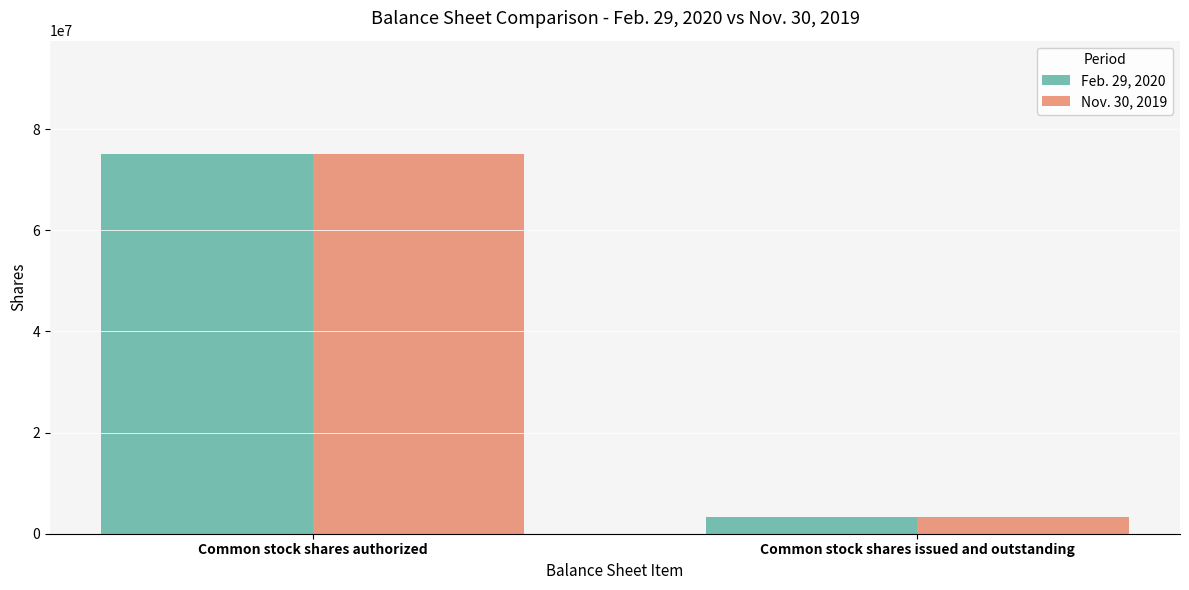

Reading left to right, list all the values displayed in this chart.

Feb. 29, 2020: Common stock shares authorized=75000000	Common stock shares issued and outstanding=3355500
Nov. 30, 2019: Common stock shares authorized=75000000	Common stock shares issued and outstanding=3355500